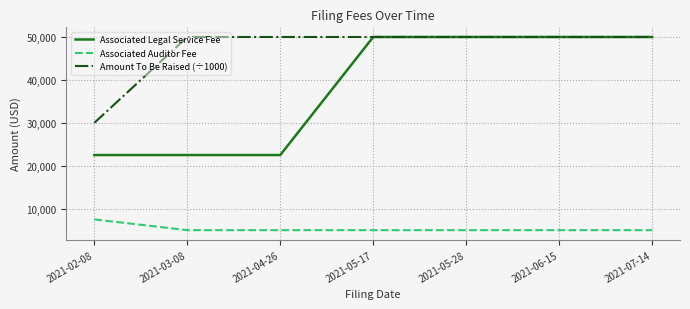

What value does the Associated Legal Service Fee series have at 2021-07-14, to the nearest 10?

50000